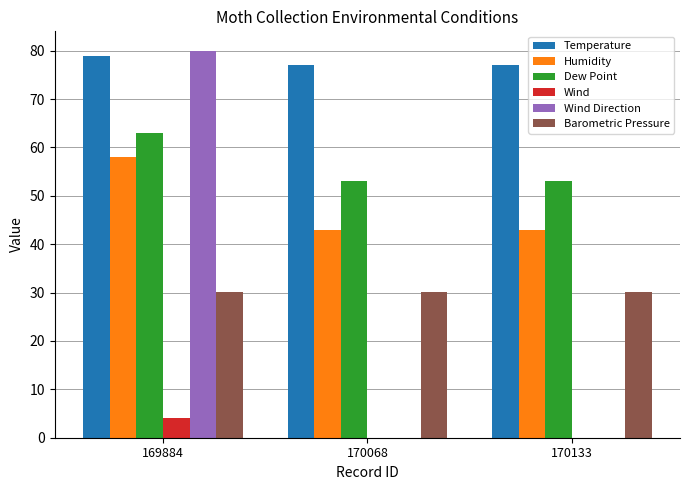

What is the spread (max minus min) of values at 170068?

77.0